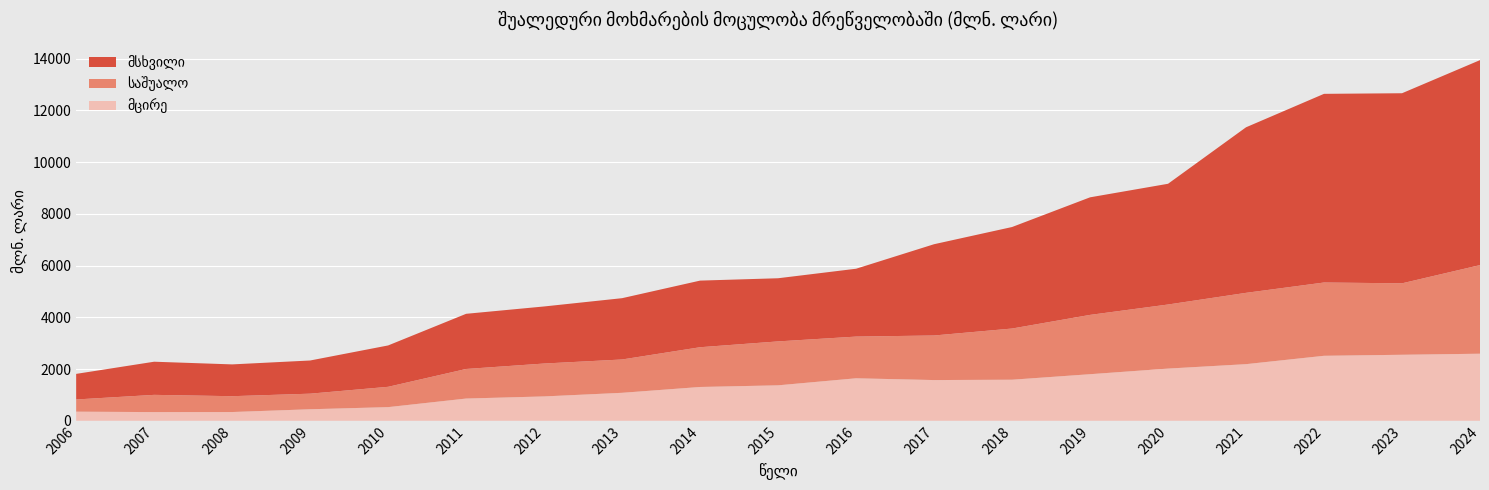

Reading left to right, transcribe all the data shown in this chart.

მსხვილი: 2006=989.6	2007=1281.8	2008=1229.9	2009=1283.2	2010=1599.9	2011=2133.7	2012=2207.0	2013=2370.8	2014=2576.6	2015=2442.5	2016=2624.2	2017=3530.1	2018=3925.9	2019=4546.9	2020=4669.3	2021=6402.5	2022=7296.6	2023=7351.2	2024=7927.2
საშუალო: 2006=471.6	2007=666.6	2008=612.4	2009=602.6	2010=785.8	2011=1143.6	2012=1272.3	2013=1288.8	2014=1537.3	2015=1698.5	2016=1612.5	2017=1723.5	2018=1979.4	2019=2293.7	2020=2478.1	2021=2758.0	2022=2834.3	2023=2763.3	2024=3427.4
მცირე: 2006=351.7	2007=335.3	2008=337.8	2009=445.0	2010=527.3	2011=859.2	2012=941.3	2013=1081.3	2014=1306.7	2015=1370.6	2016=1642.8	2017=1574.3	2018=1587.6	2019=1800.7	2020=2017.9	2021=2189.3	2022=2512.8	2023=2552.3	2024=2593.1